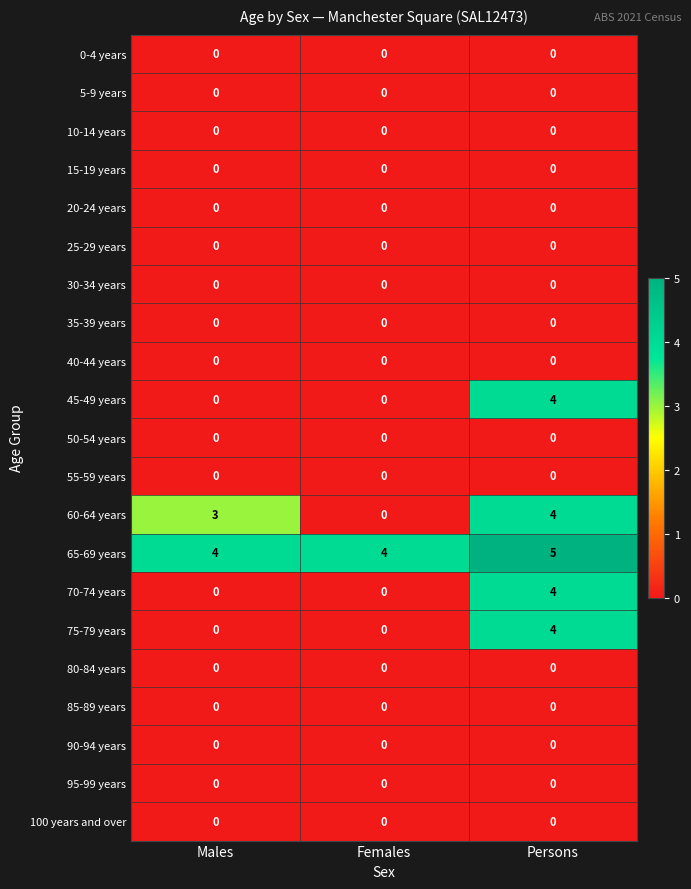

Between Males and Females, which series saw the biggest shift?

60-64 years